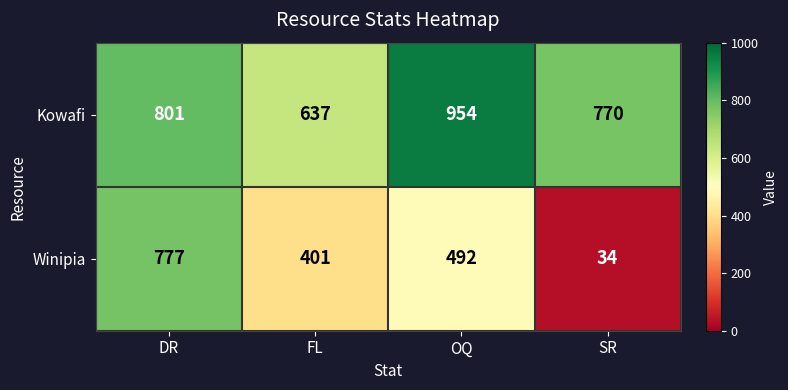

At which label is Winipia closest to 405?

FL